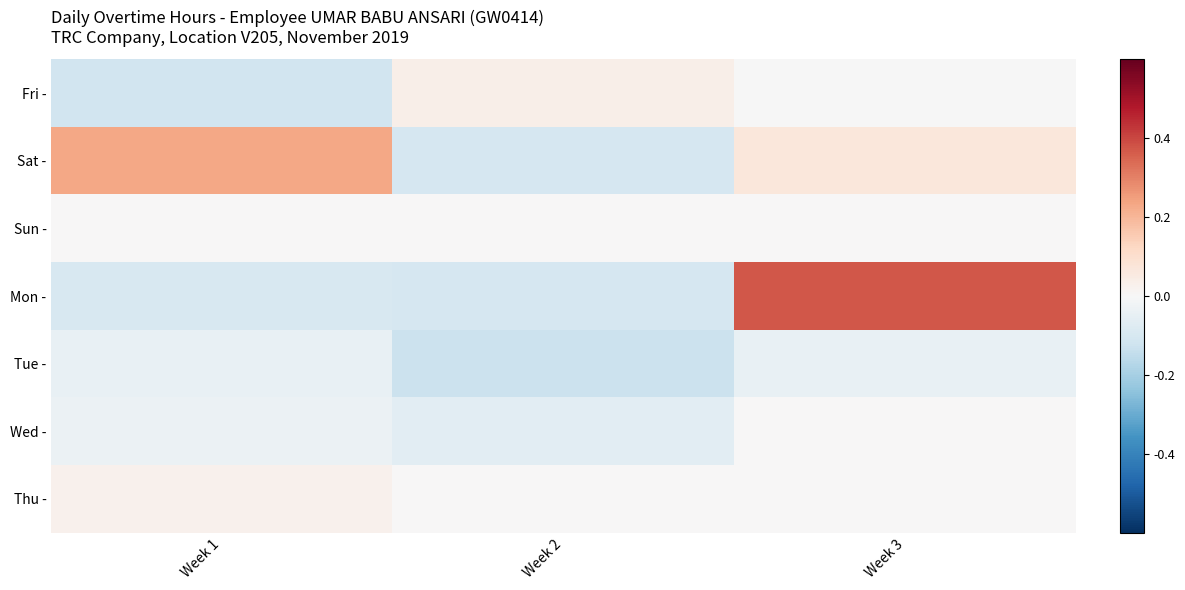

Rank the series by their maximum value, from highest to lowest.

Mon -, Sat -, Fri -, Thu -, Sun -, Wed -, Tue -